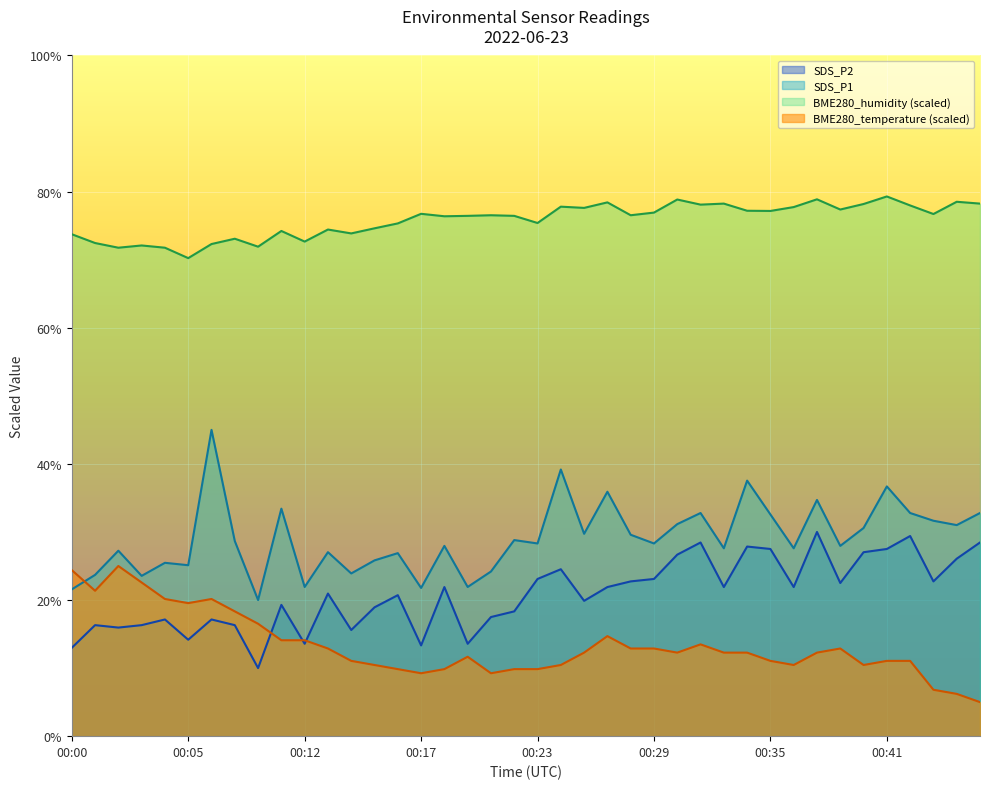

At 00:00, list the series in order from largest to smallest.

BME280_humidity (scaled), BME280_temperature (scaled), SDS_P1, SDS_P2